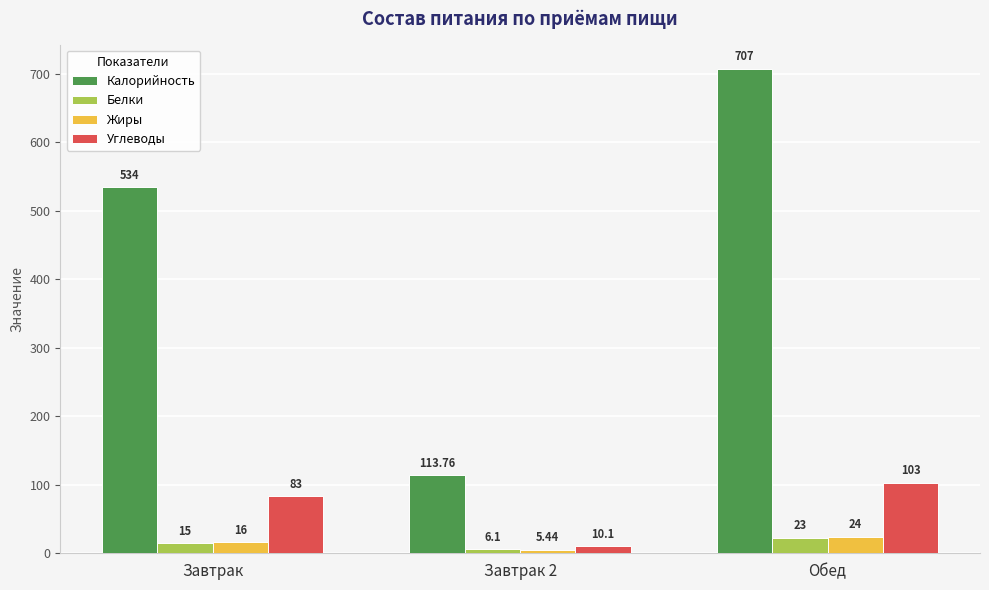

How many groups of bars are there?

3